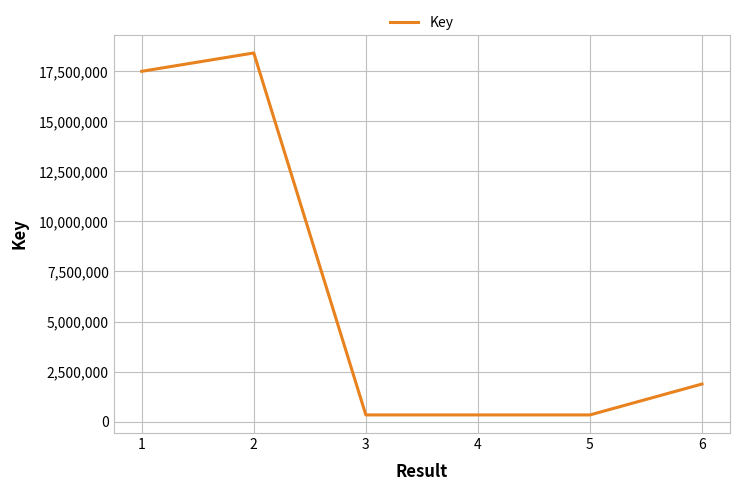

What is the average value?

6466390